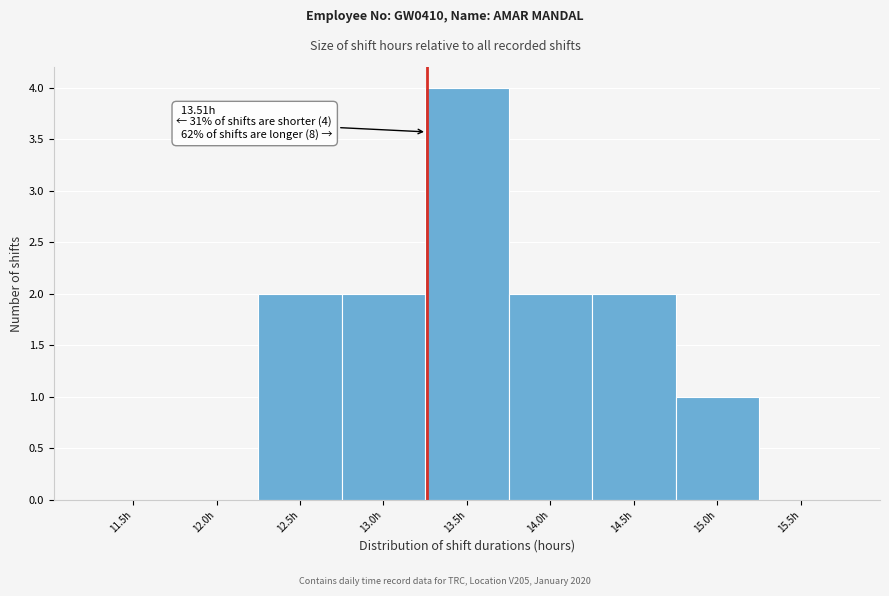

Reading right to left, list all the values displayed in this chart.

15.5h=0	15.0h=1	14.5h=2	14.0h=2	13.5h=4	13.0h=2	12.5h=2	12.0h=0	11.5h=0